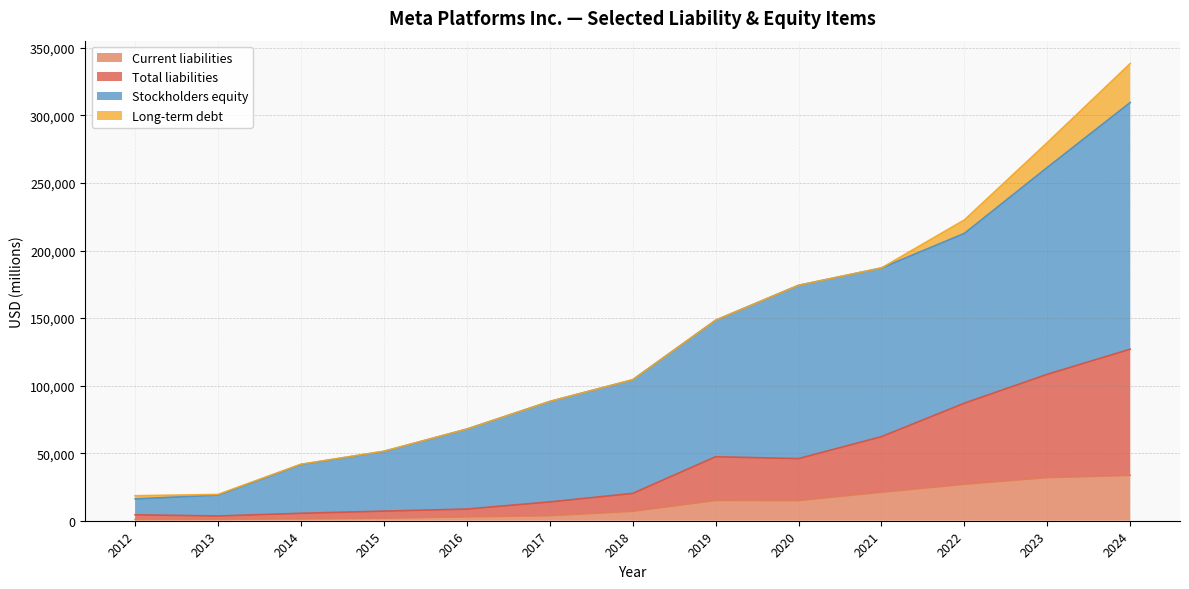

What is the value of the Stockholders equity point at the 9th from the left?

174297